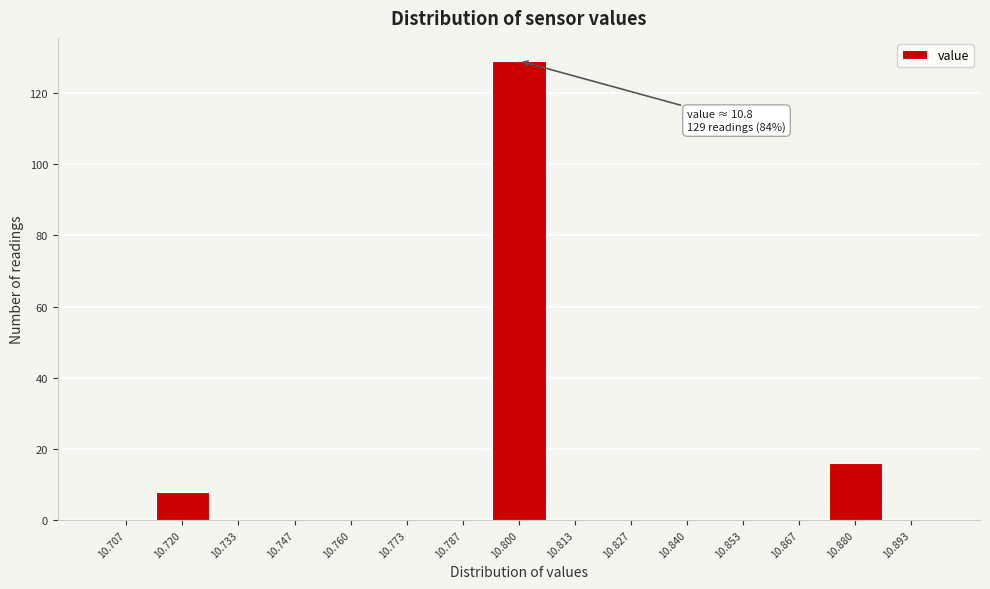

Which range on the x-axis has the tallest bar?

10.794 to 10.806